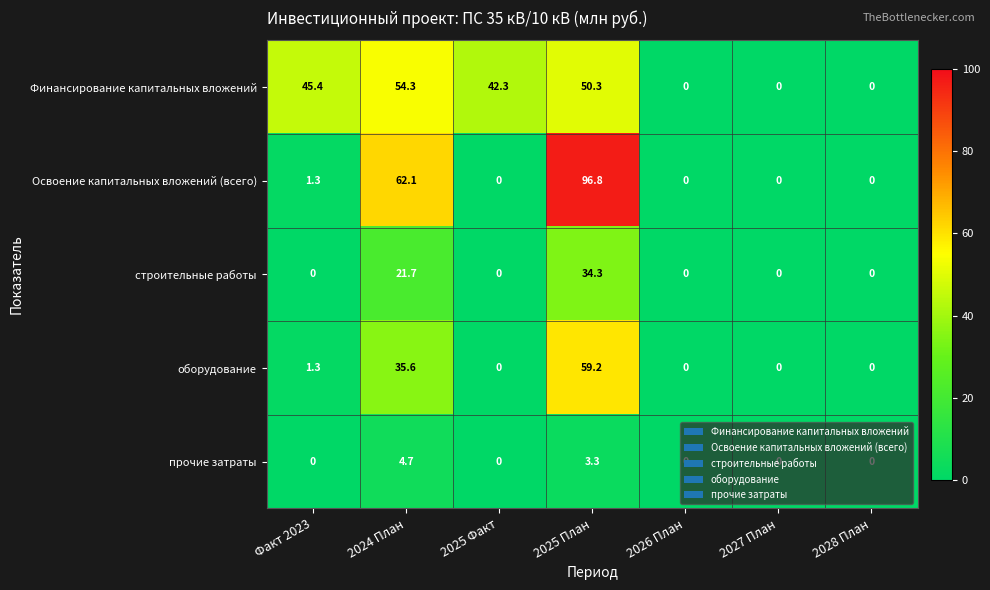

At which label is Освоение капитальных вложений (всего) closest to 48?

2024 План